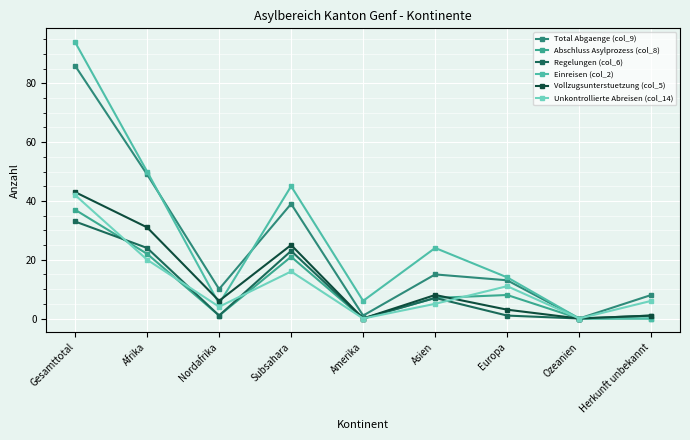

The Unkontrollierte Abreisen (col_14) series shows 4 at Nordafrika. True or false?

True